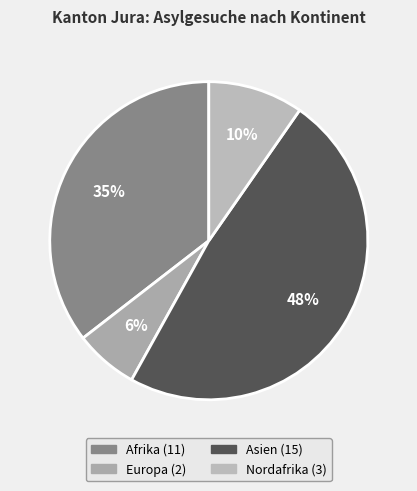

How many segments does this pie chart have?

4